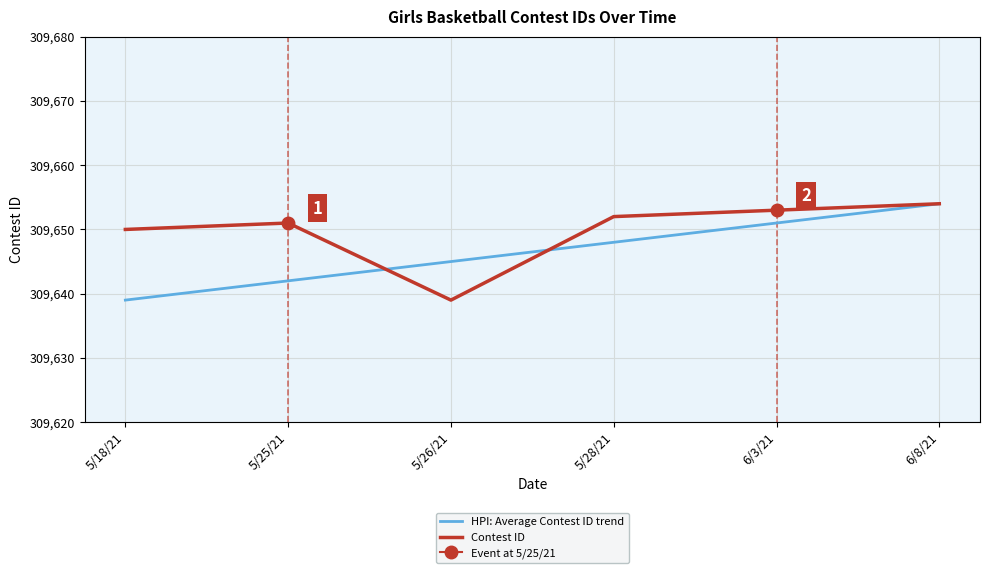

At which label does HPI: Average Contest ID trend reach its peak?

6/8/21